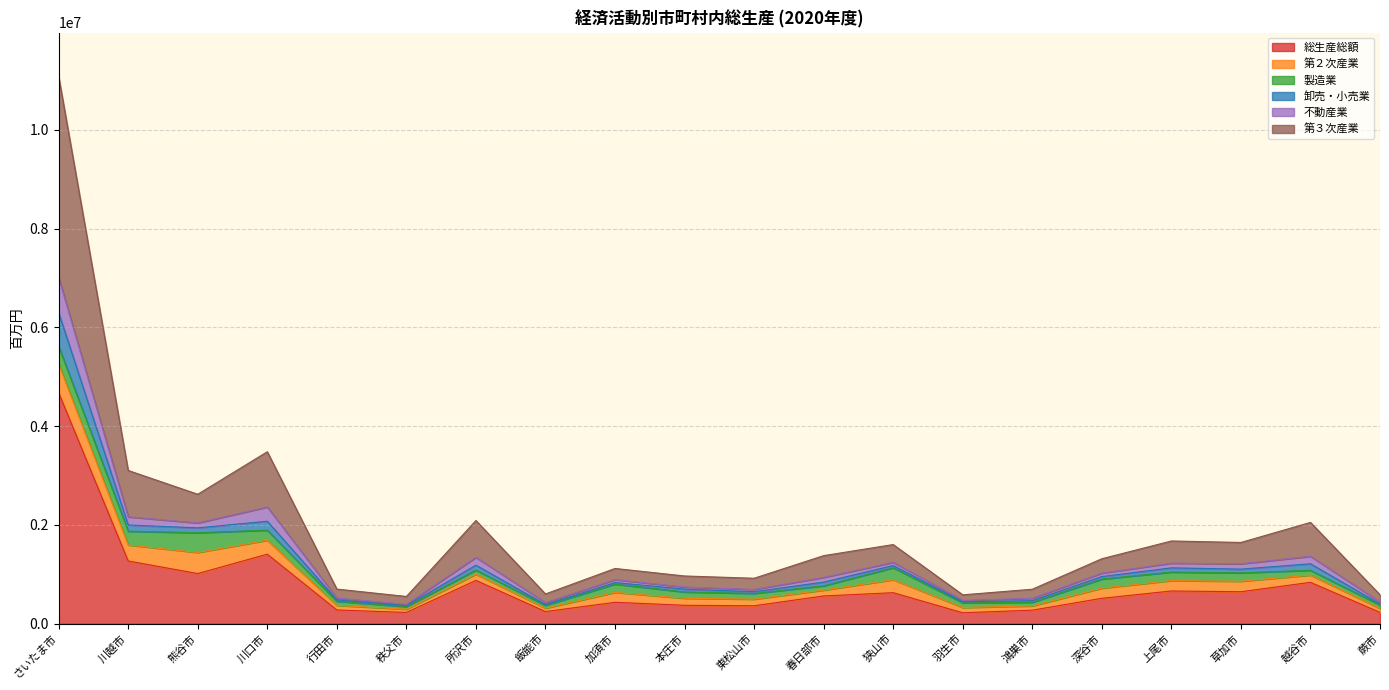

List the labels in order of 総生産総額 value, smallest first.

羽生市, 秩父市, 蕨市, 飯能市, 鴻巣市, 行田市, 東松山市, 本庄市, 加須市, 深谷市, 春日部市, 狭山市, 草加市, 上尾市, 越谷市, 所沢市, 熊谷市, 川越市, 川口市, さいたま市